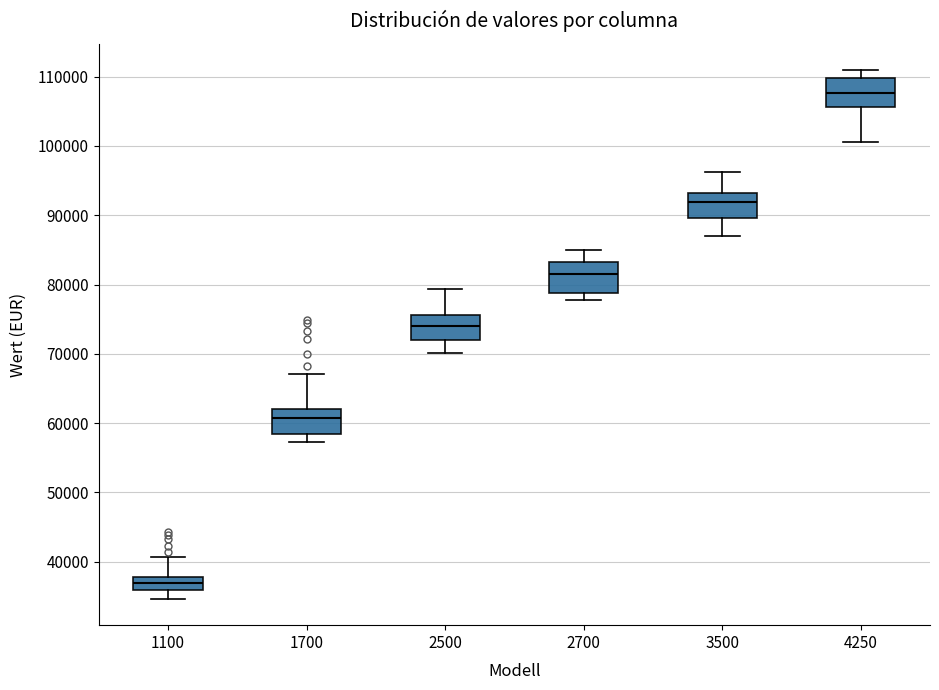

Which box's median line is the lowest?

1100